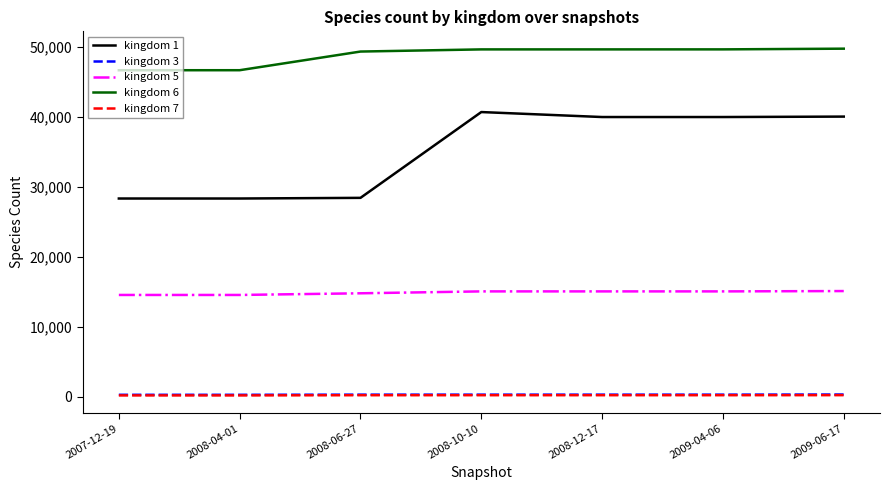

Which series has the largest total across all categories?

kingdom 6